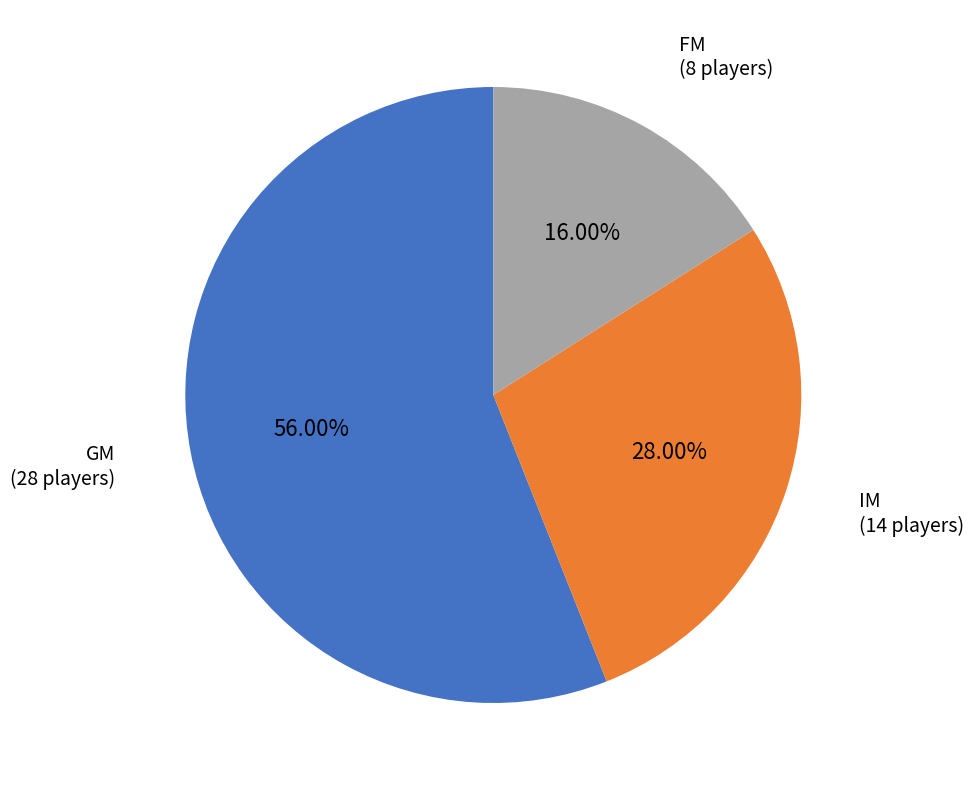

Is there any slice that represents more than half of the pie?

Yes